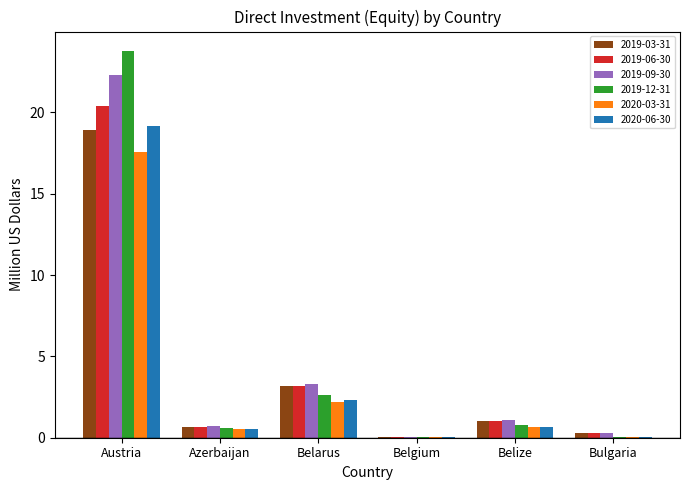

What value does the 2019-03-31 series have at Azerbaijan?

0.7